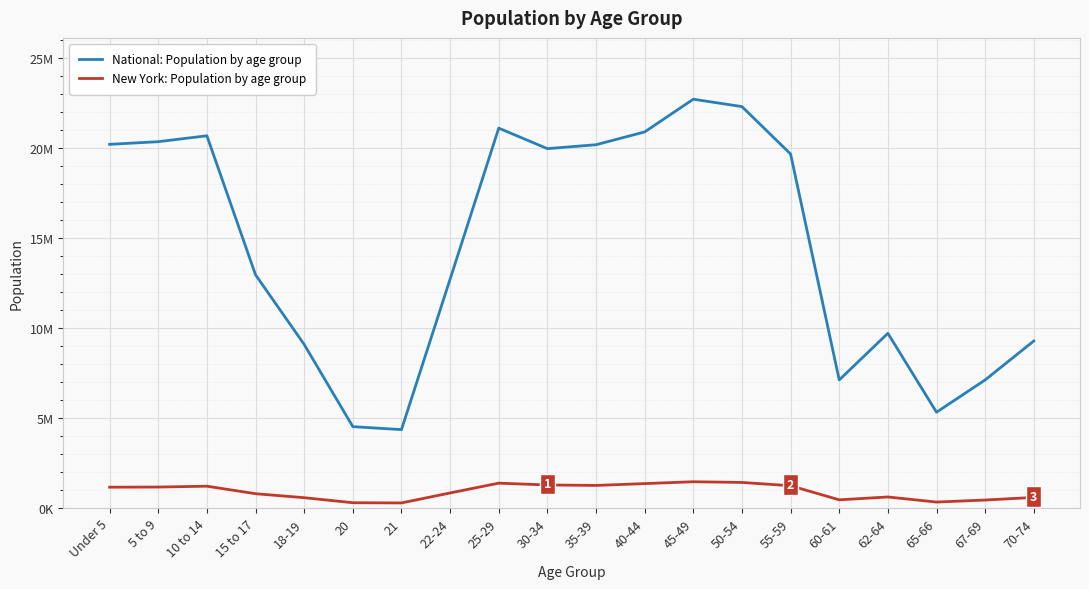

Between 40-44 and 50-54, which series saw the biggest shift?

National: Population by age group